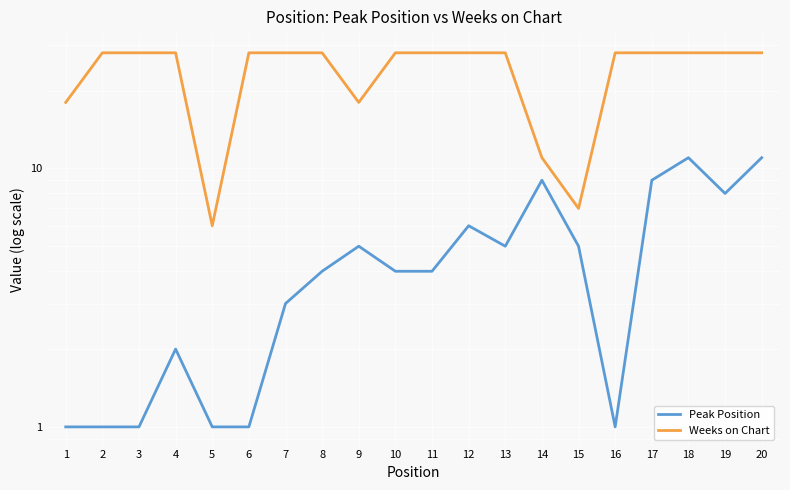

Between 19 and 18, which is larger?

18